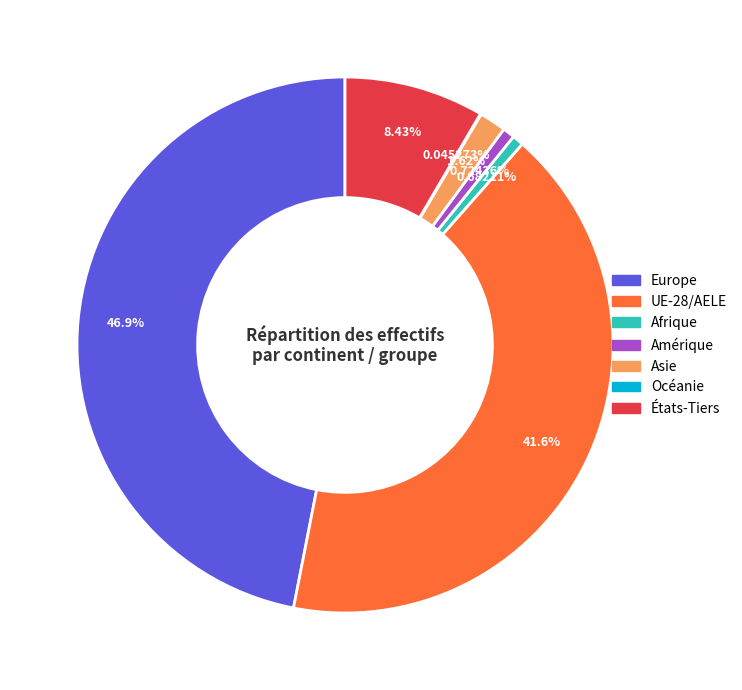

Does Afrique represent more than half of the total?

No